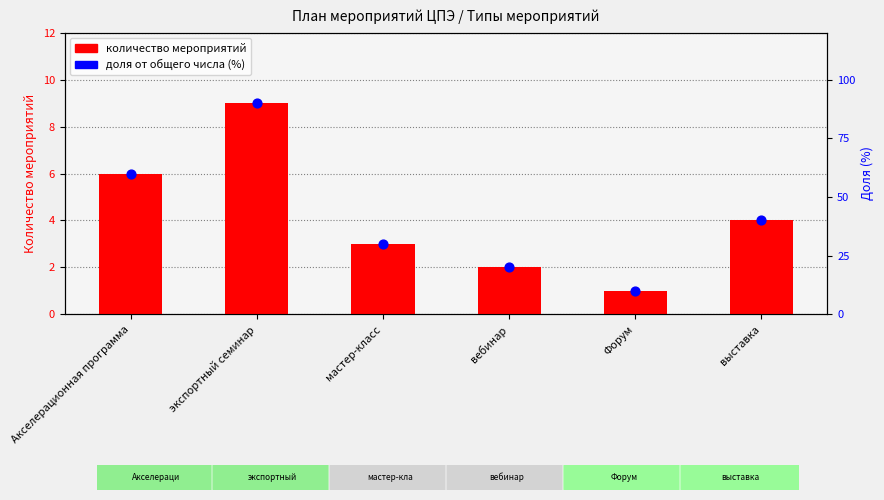

At how many categories does at least one series exceed 13?

5